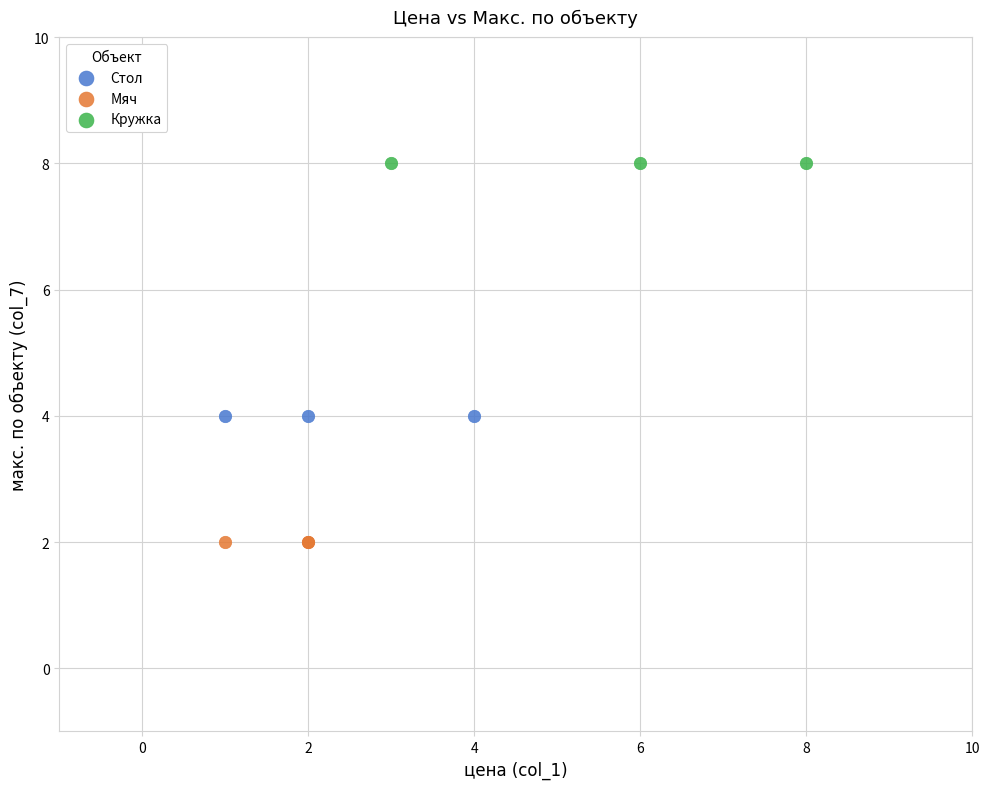

Which series reaches the maximum Y coordinate?

Кружка